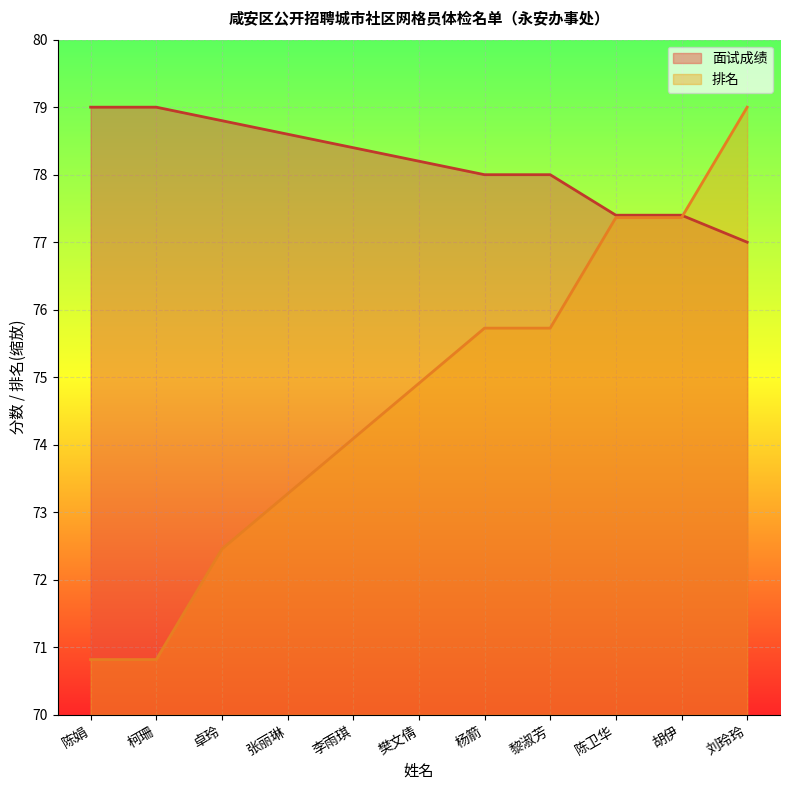

At 杨箭, list the series in order from smallest to largest.

排名, 面试成绩